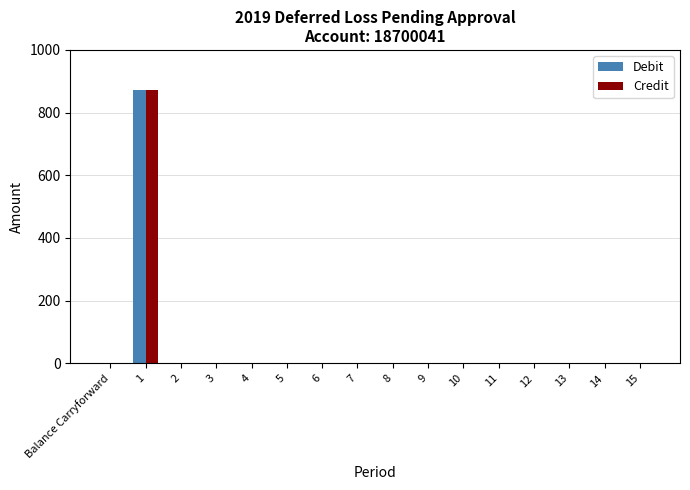

How many data points does each series have?

16